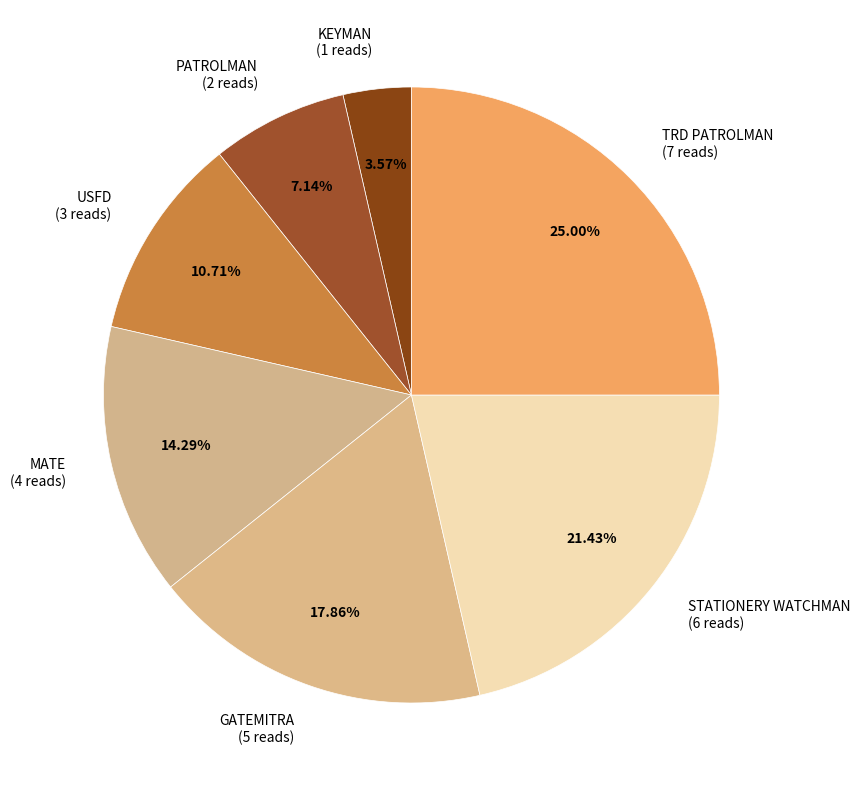

To the nearest percent, what percentage of the pie is USFD?

11%